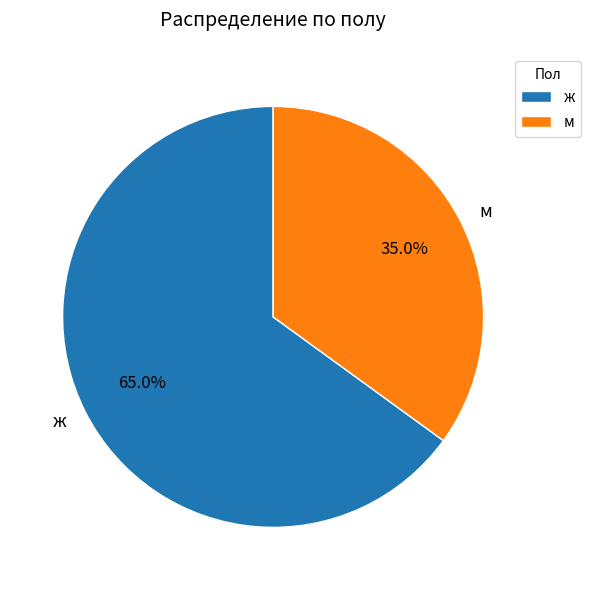

Which has a higher value, м or ж?

ж